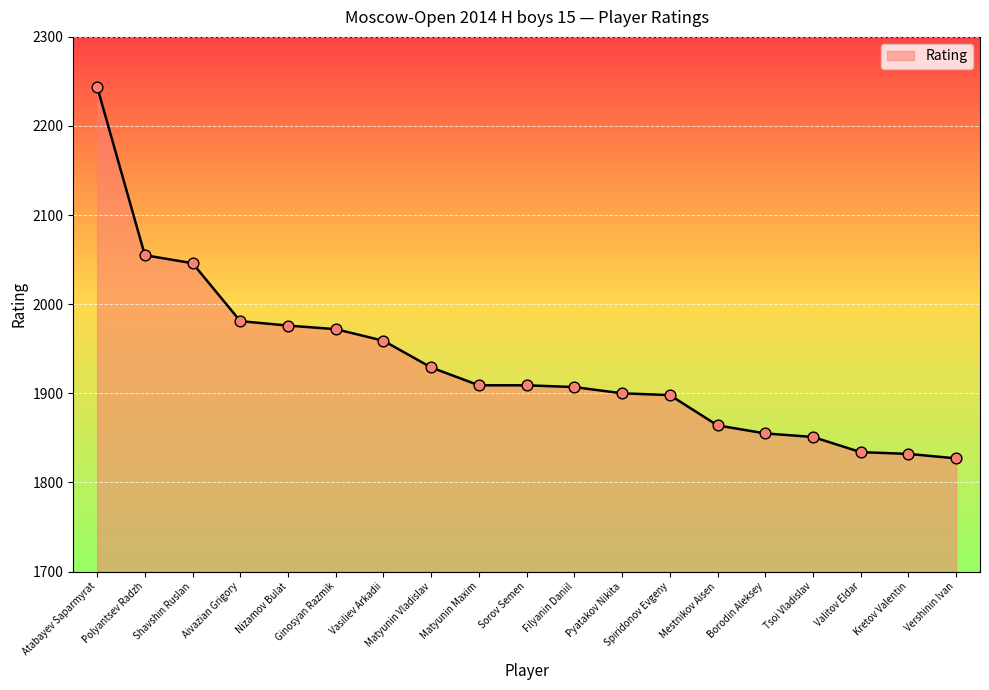

Which has a higher value, Mestnikov Aisen or Vershinin Ivan?

Mestnikov Aisen